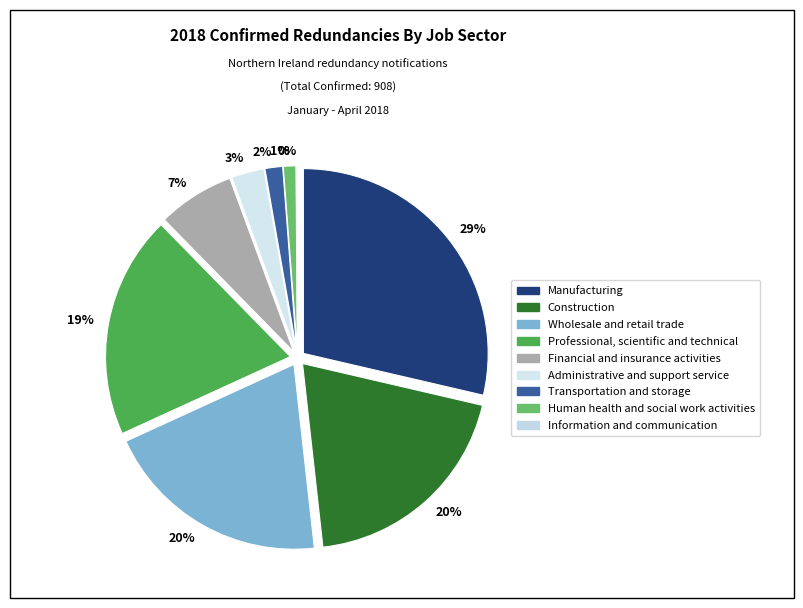

Does Construction account for over 50% of the chart?

No